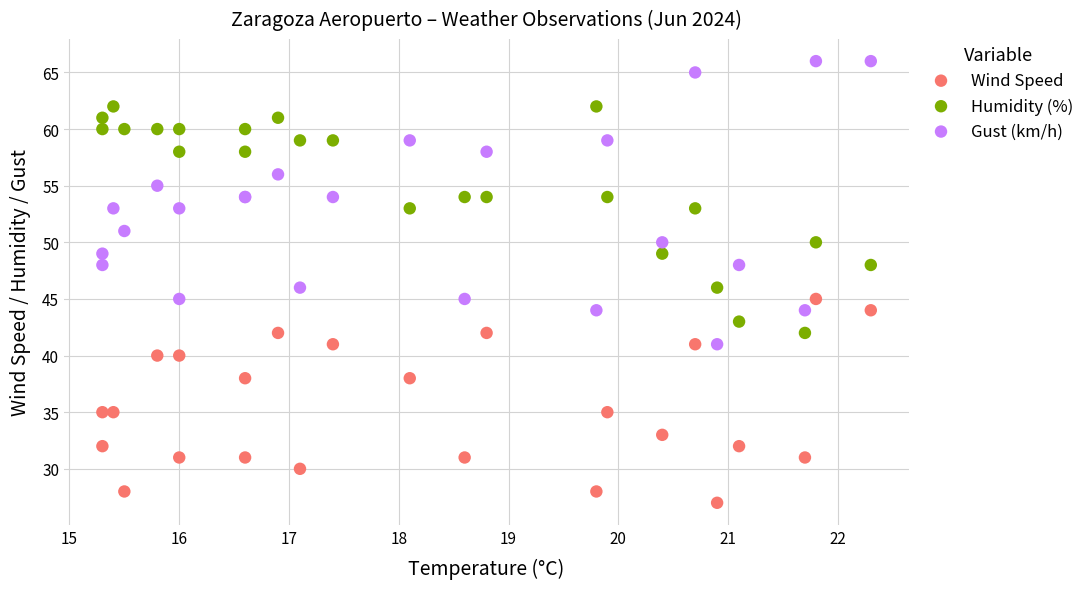

Which series reaches the maximum Y coordinate?

Gust (km/h)